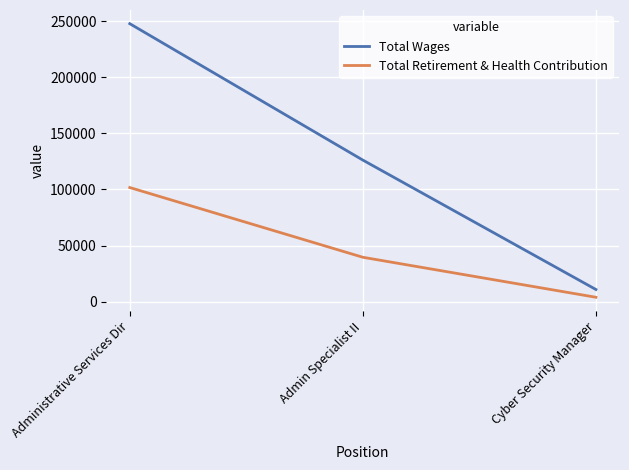

True or false: Total Wages has a value of 10769 at Cyber Security Manager.

True